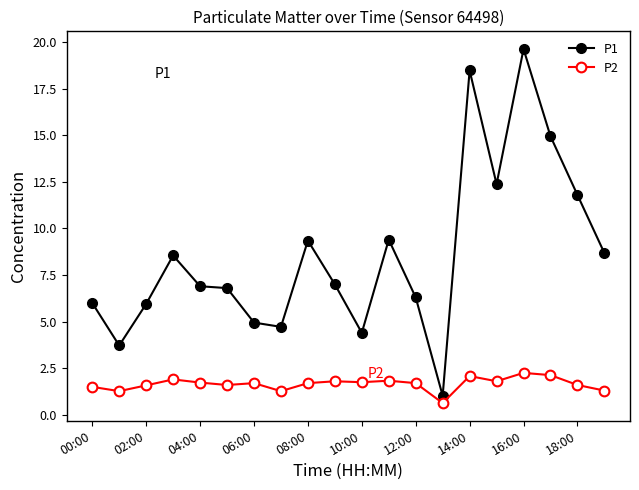

What is the minimum value for P1?

1.0